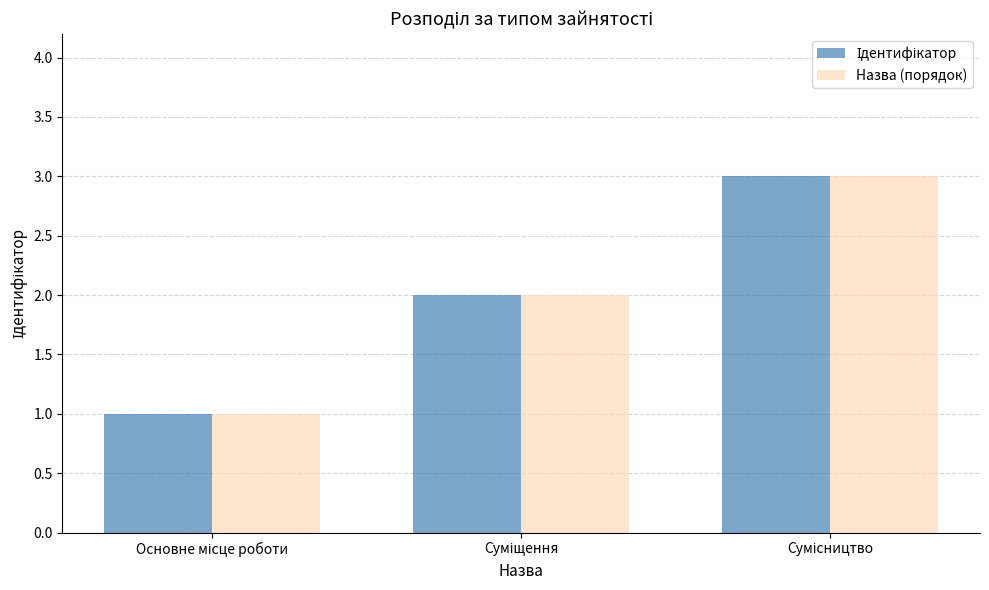

What is the maximum value shown in the chart?

3